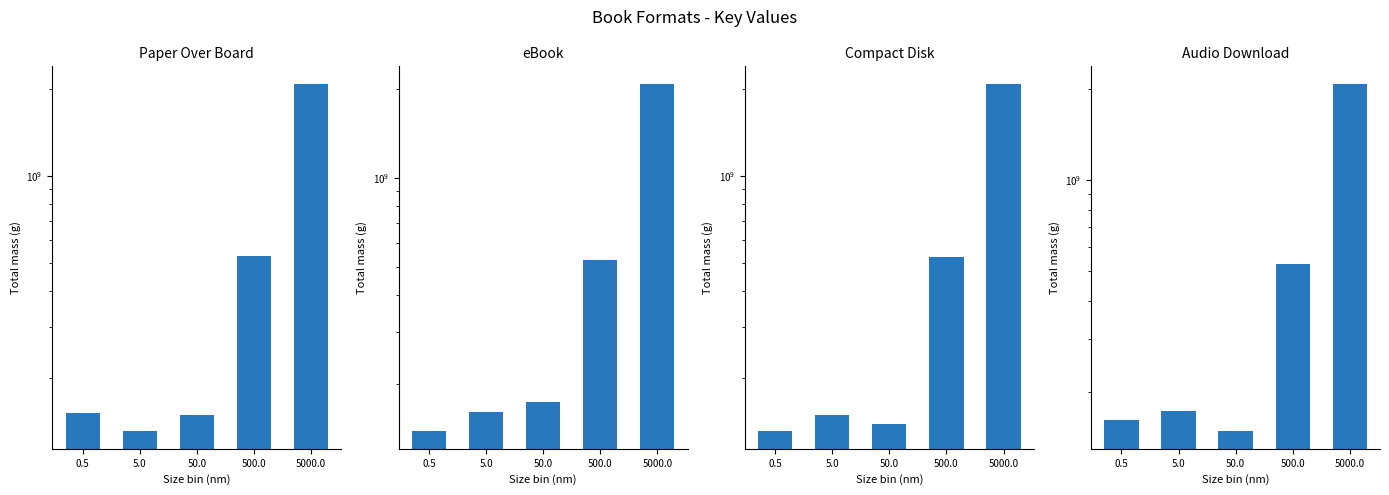

Is it true that Compact Disk equals 229272993 at 50.0?

False